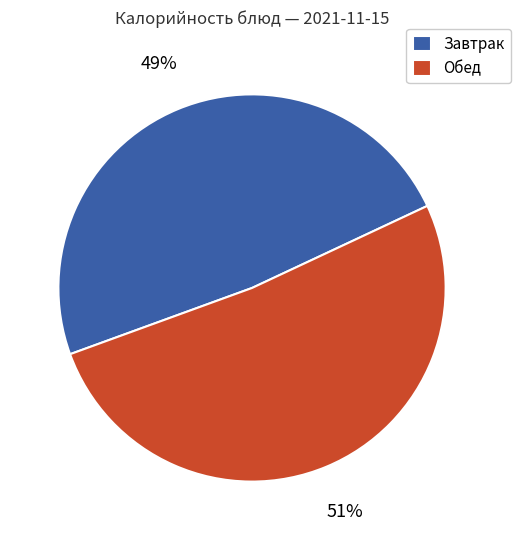

To the nearest percent, what is the average slice percentage?

50%